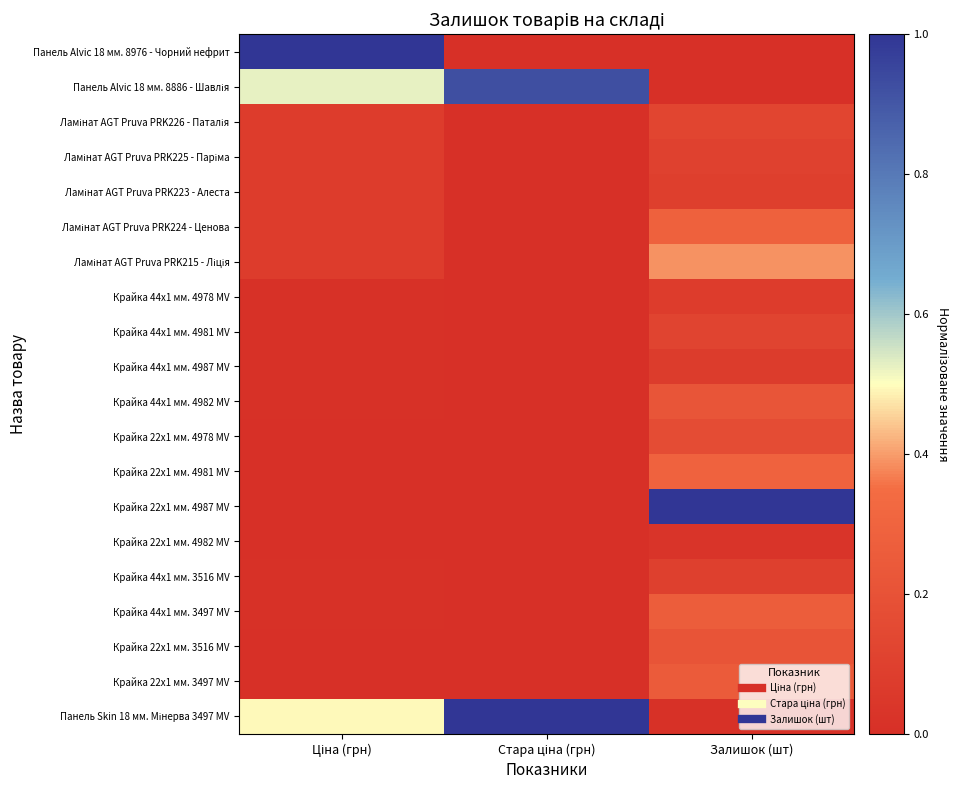

How many data points does each series have?

3